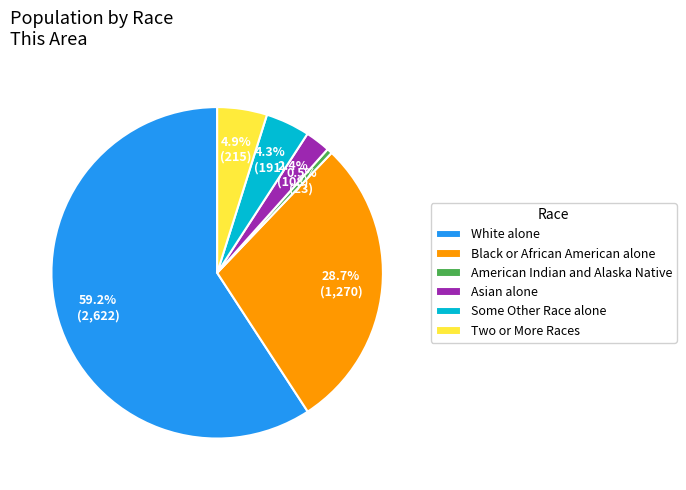

What is the ratio of the value at Two or More Races to the value at White alone?

0.1